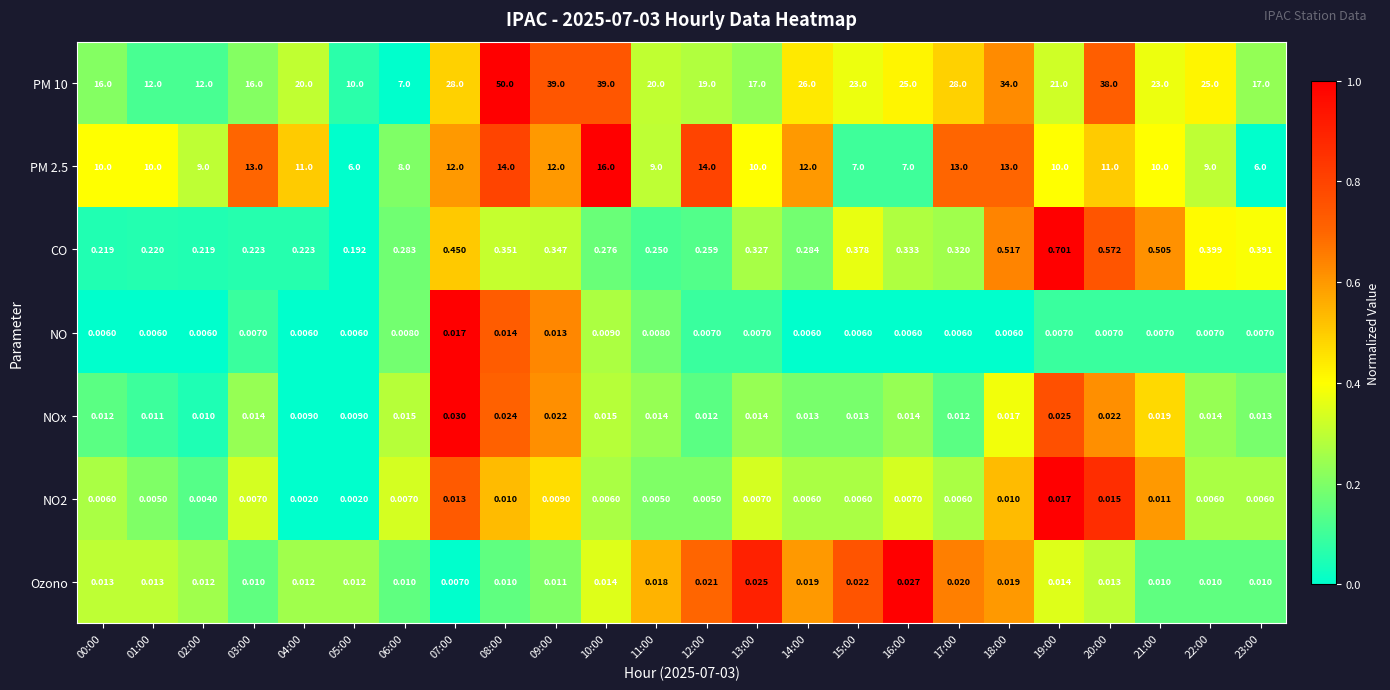

Is the value of NO at 22:00 greater than the value of CO at 23:00?

No